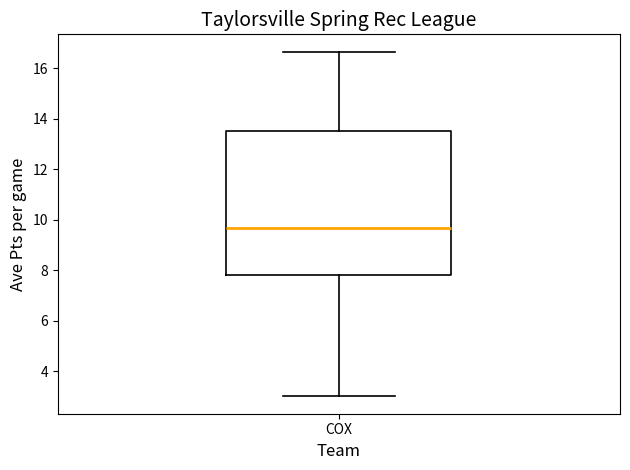

Where is the lower edge of the box for COX on the y-axis? The values are not printed on the chart, so give them approximately, as read against the axis.

7.8